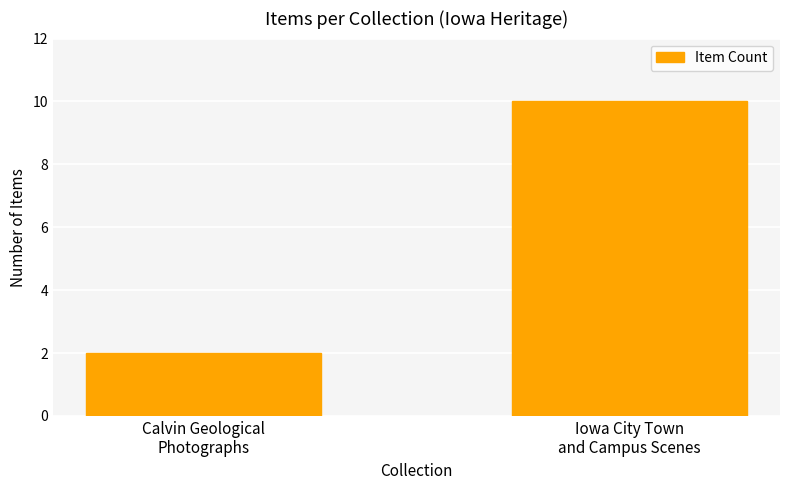

Which label corresponds to the smallest value in the chart?

Calvin Geological
Photographs